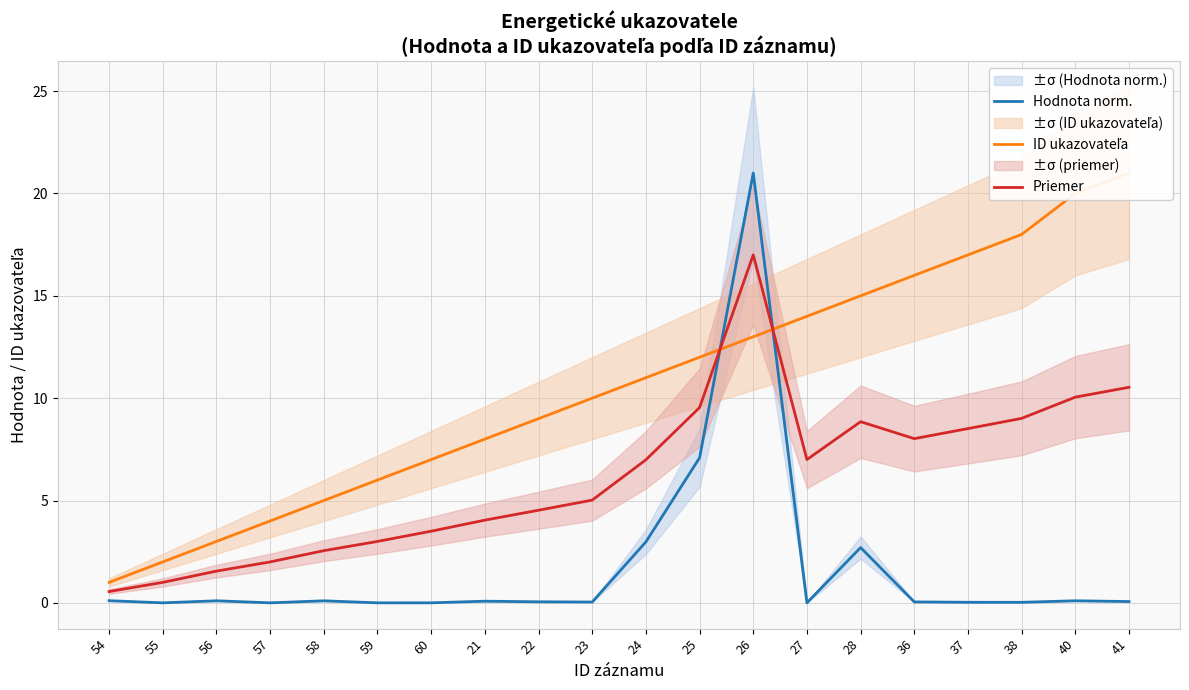

What is the label of the 4th point from the left?

57